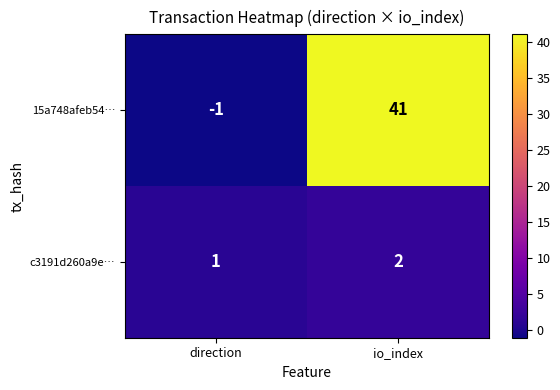

At which label does c3191d260a9e… reach its minimum?

direction